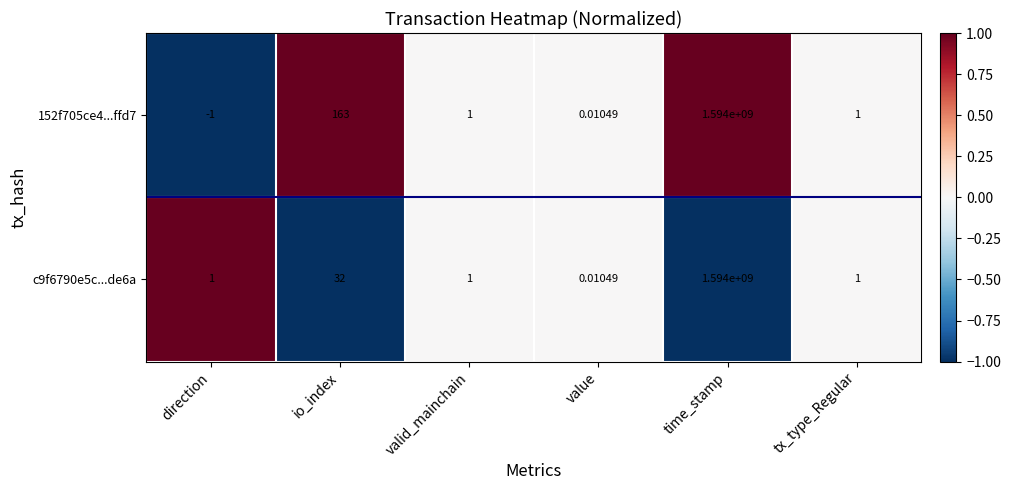

What is the maximum value shown in the chart?

1594000000.0